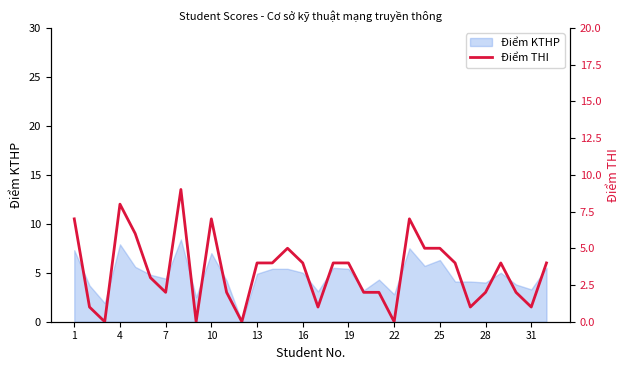

True or false: Điểm KTHP has a value of 7.9 at 4.

True